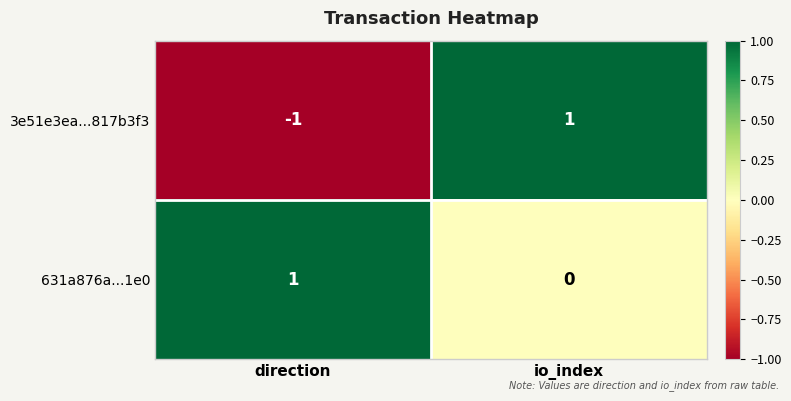

How many distinct data groups are displayed?

2